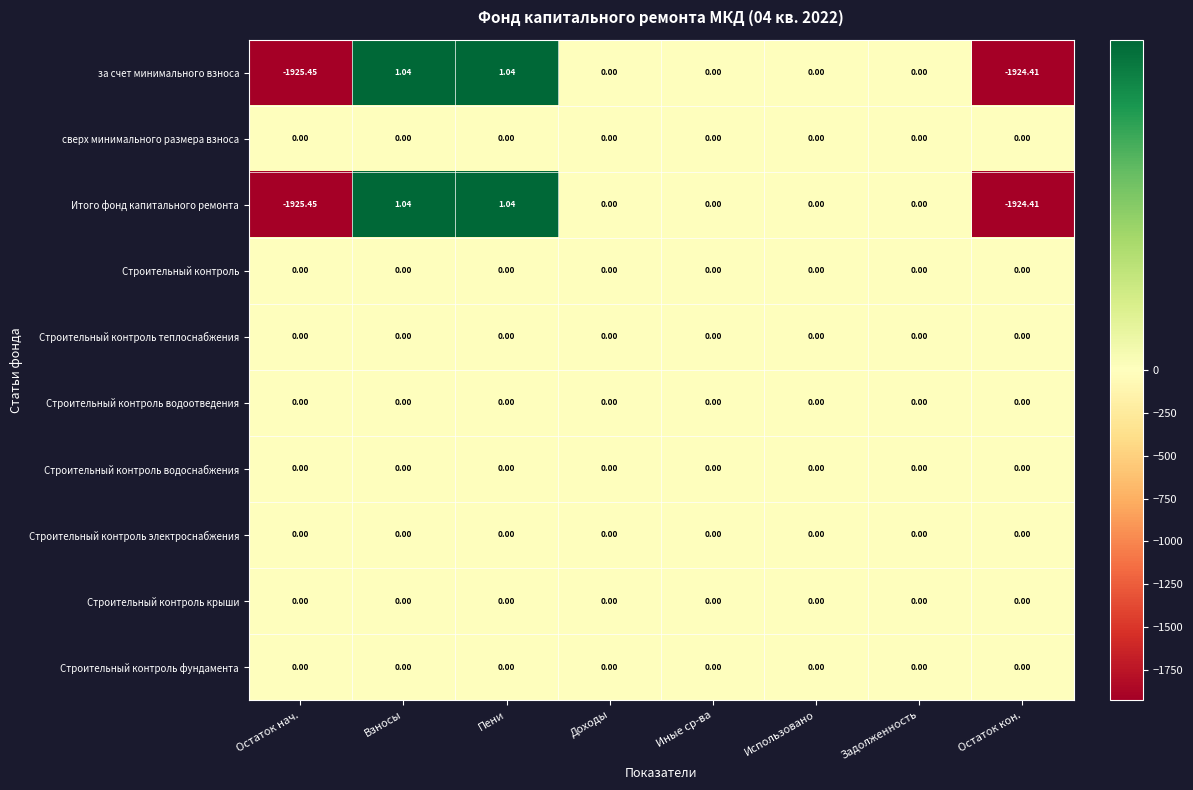

Which category has the lowest value across all series?

Остаток нач.